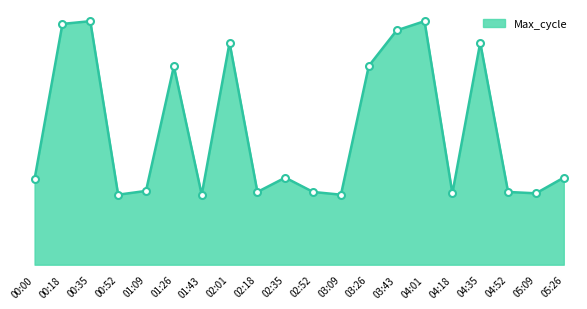

Is this an area chart (filled region under the line)?

Yes